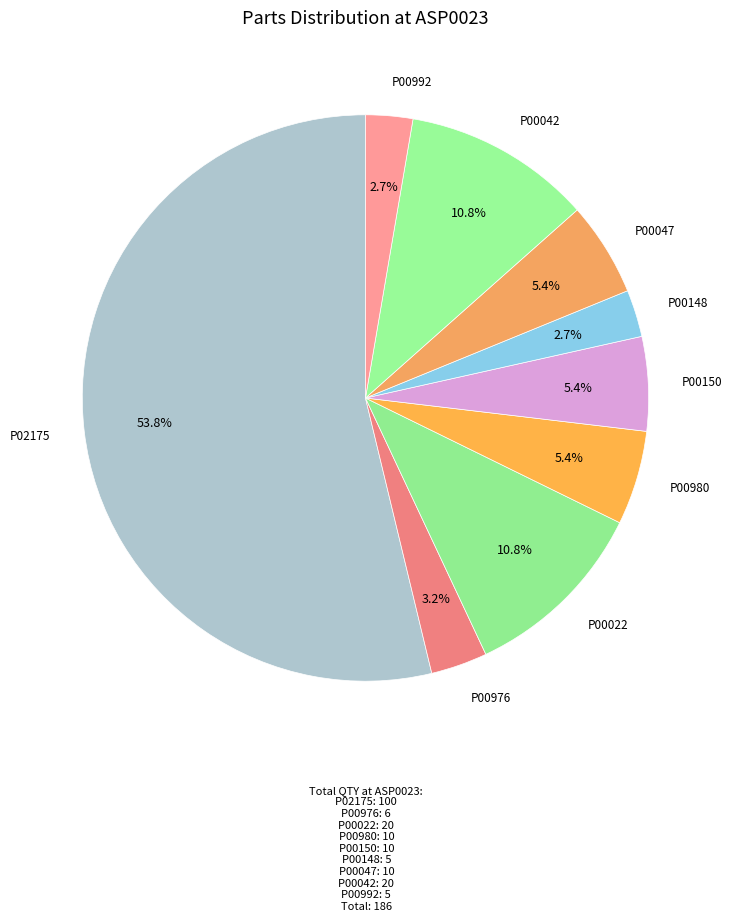

Count the number of slices in the pie.

9